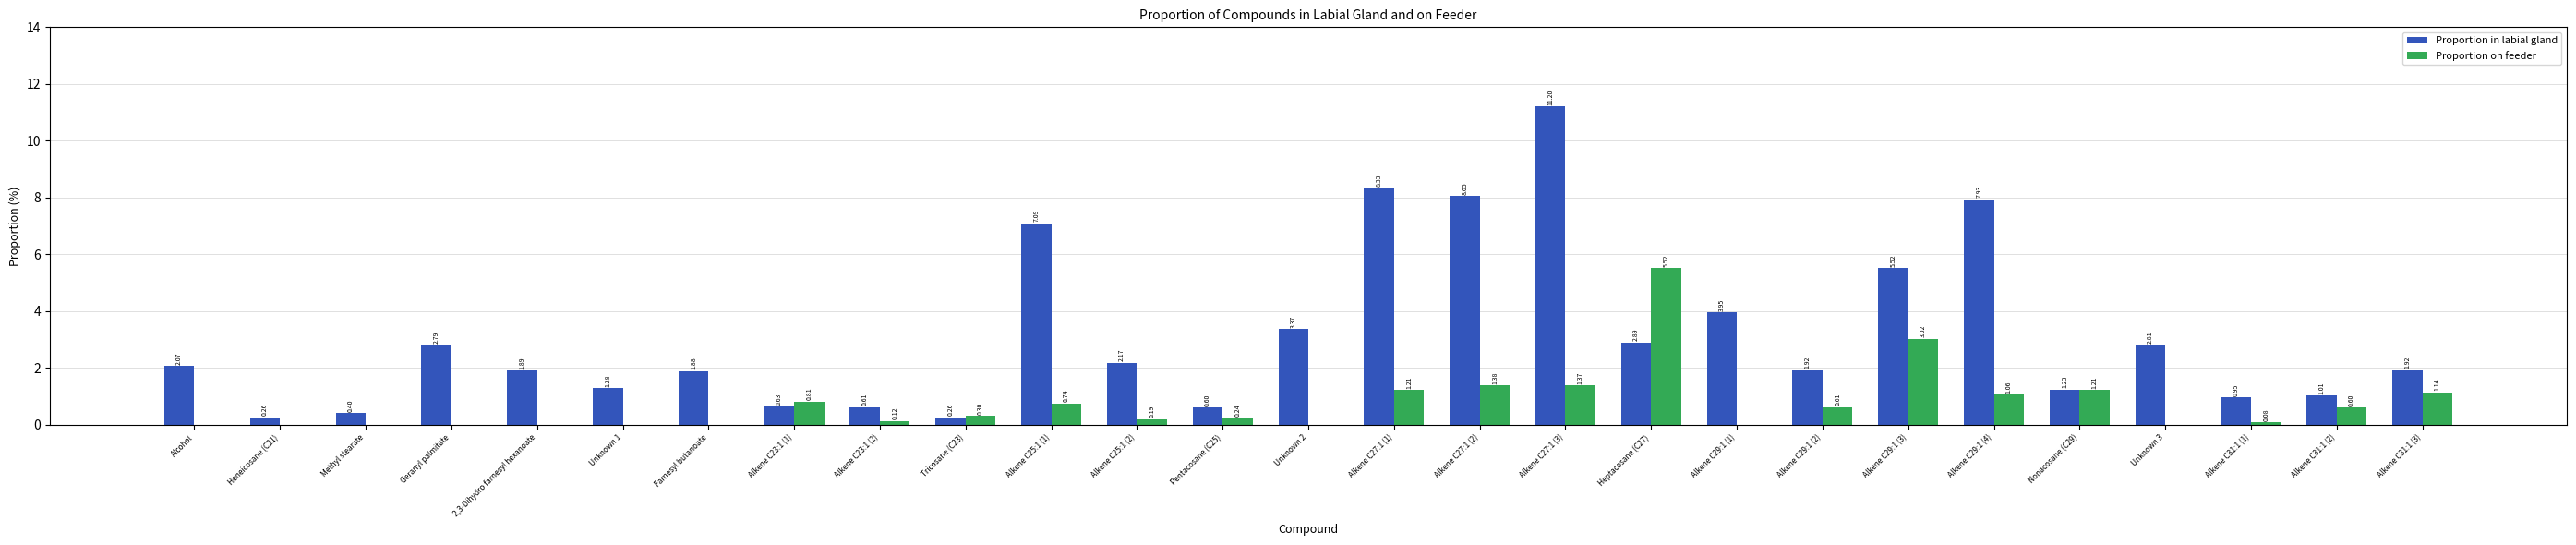

Which category has the highest value across all series?

Alkene C27:1 (3)